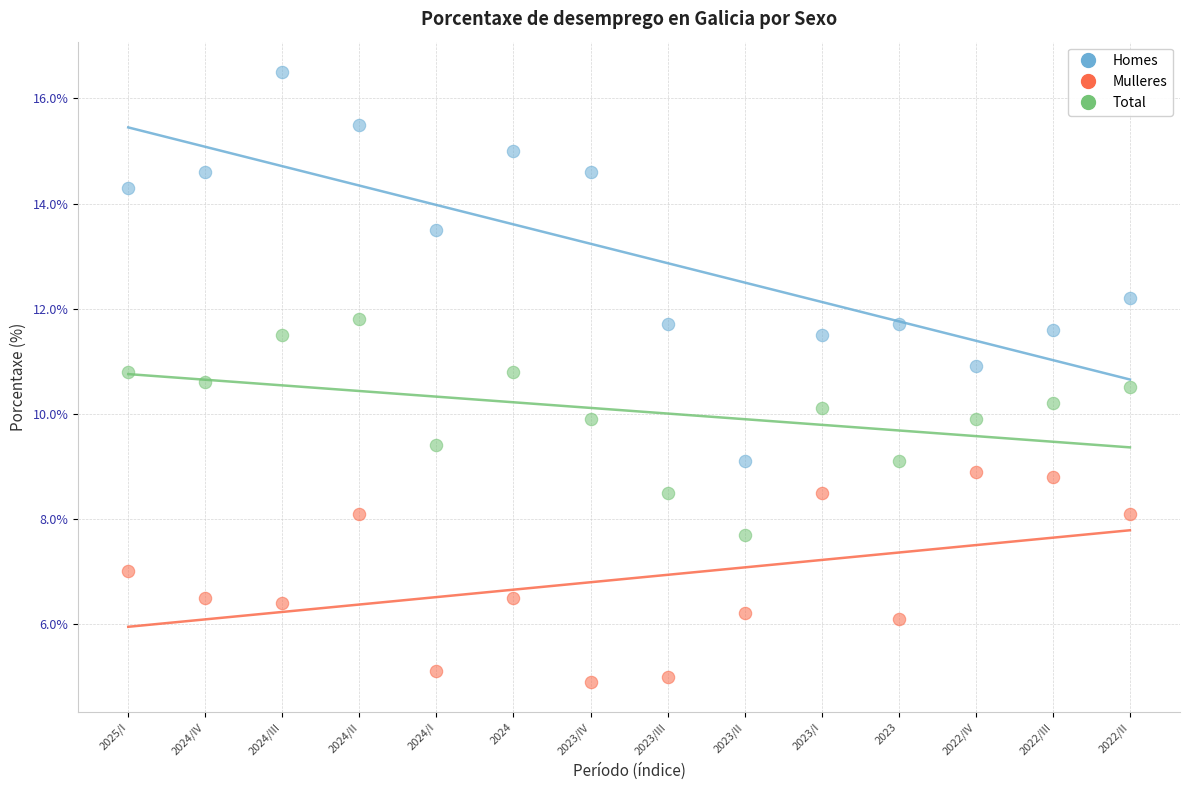

Across all data points, what is the range of Y values (max minus min)?

11.6